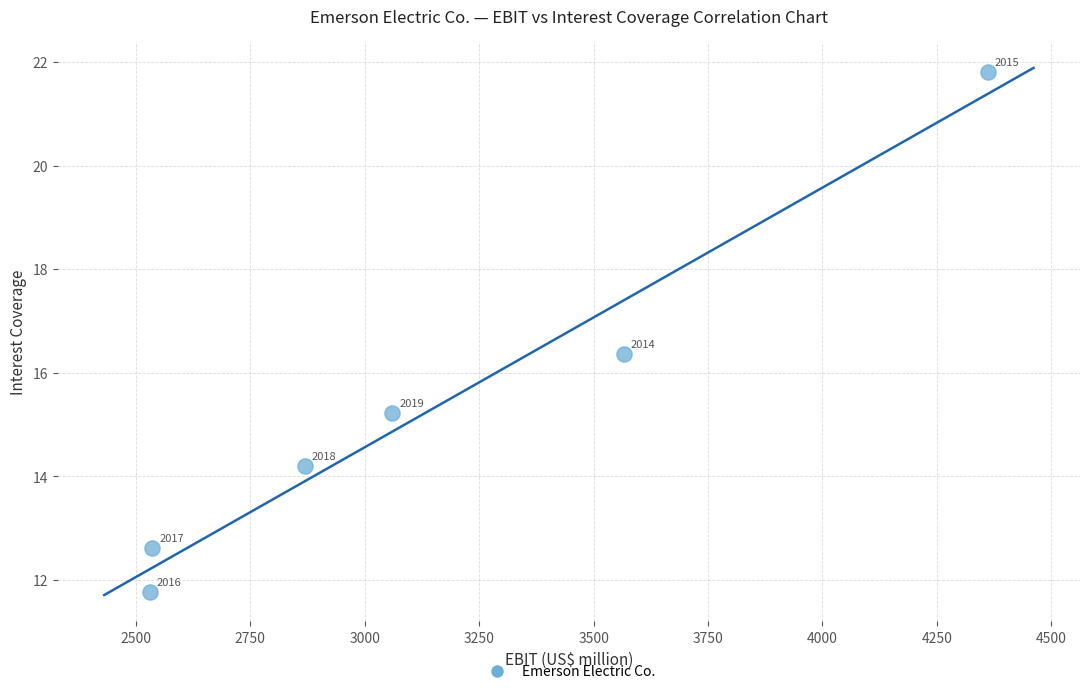

What is the range of Y values (max minus min)?

10.0